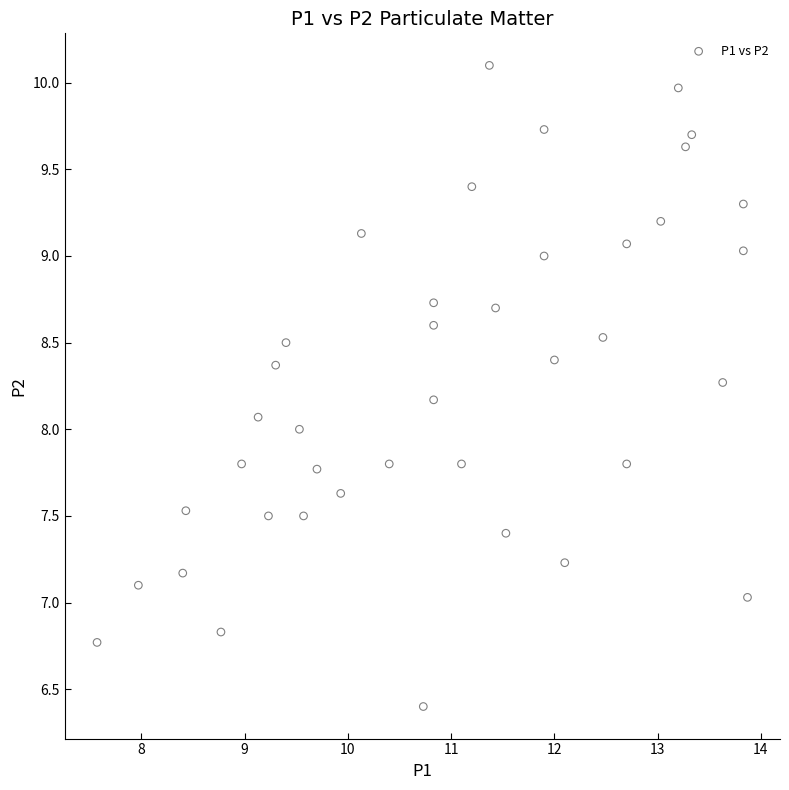

What is the range of X values (max minus min)?

6.3